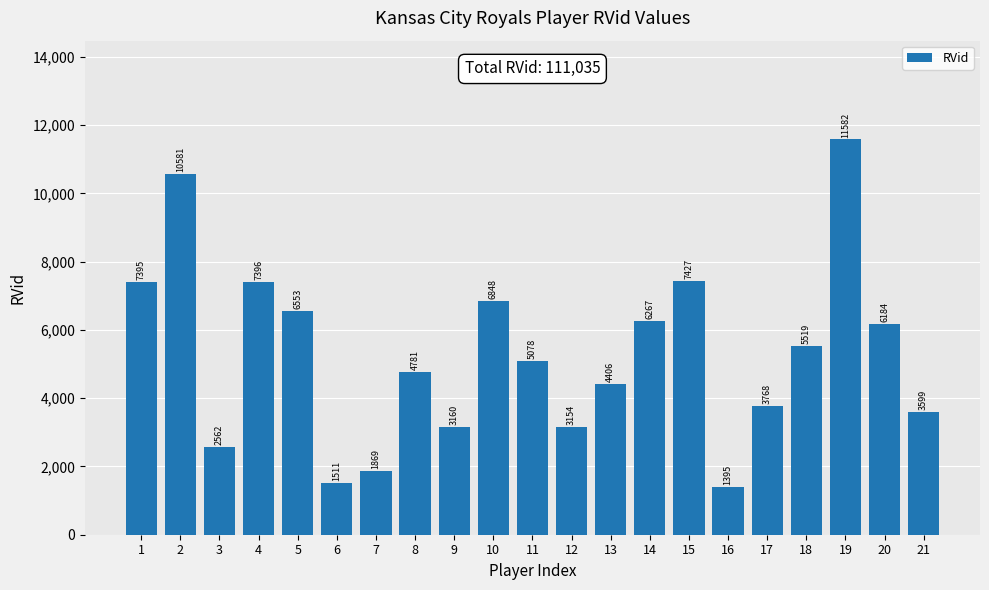

Rank the categories by value from highest to lowest.

19, 2, 15, 4, 1, 10, 5, 14, 20, 18, 11, 8, 13, 17, 21, 9, 12, 3, 7, 6, 16